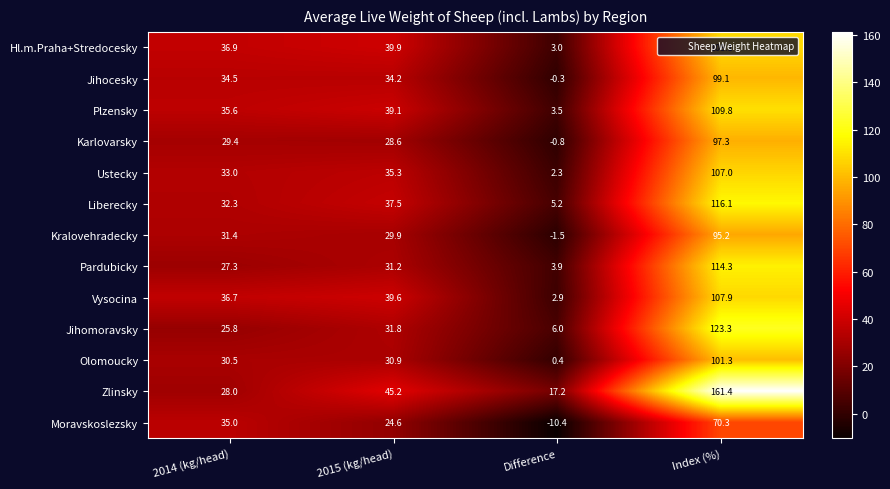

What is the greatest value displayed?

161.4